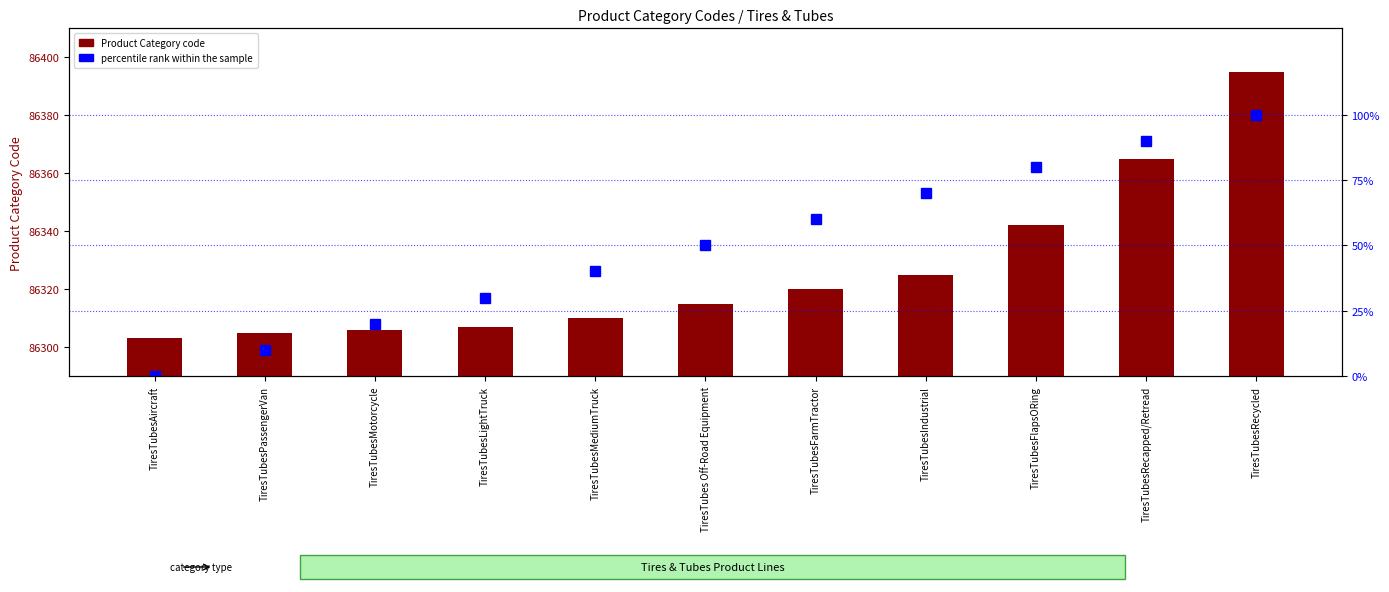

Between TiresTubesPassengerVan and TiresTubesRecapped/Retread, which is larger?

TiresTubesRecapped/Retread